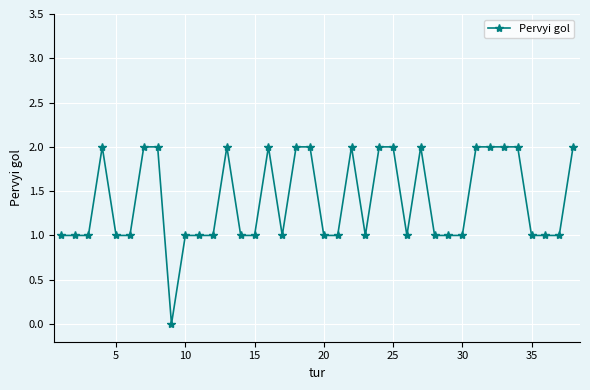

Reading left to right, list all the values displayed in this chart.

1	1	1	2	1	1	2	2	0	1	1	1	2	1	1	2	1	2	2	1	1	2	1	2	2	1	2	1	1	1	2	2	2	2	1	1	1	2